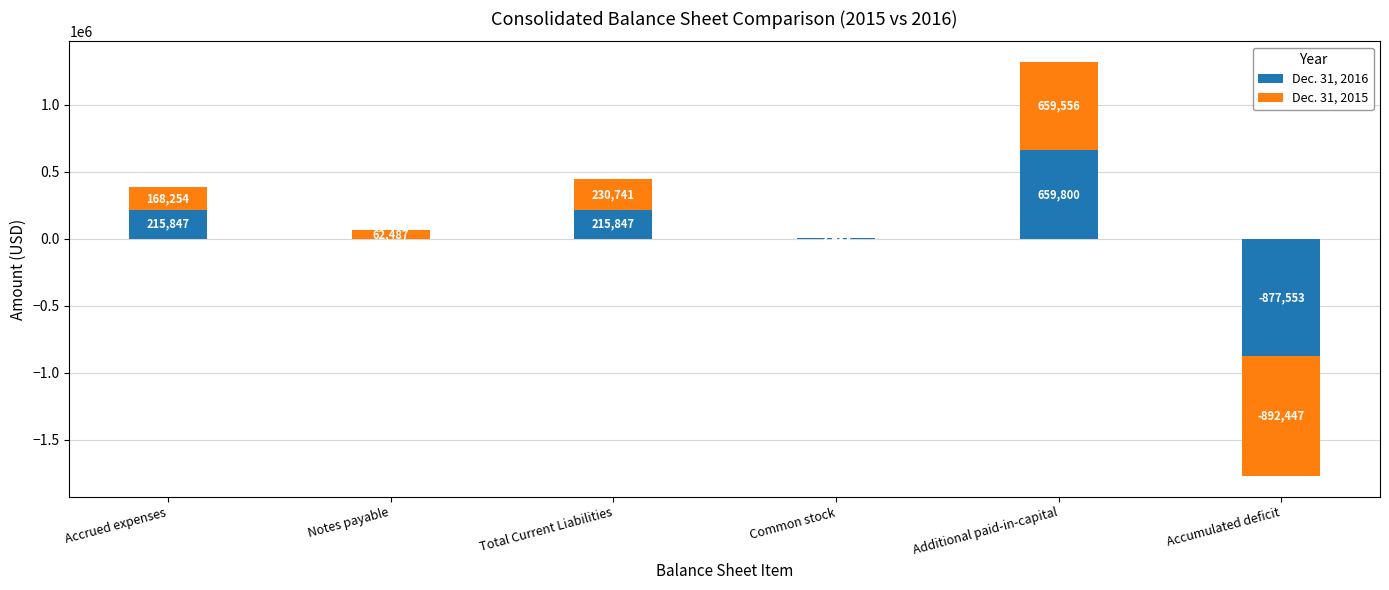

Reading left to right, transcribe all the data shown in this chart.

Dec. 31, 2016: 215847	0	215847	2381	659800	-877553
Dec. 31, 2015: 168254	62487	230741	2625	659556	-892447